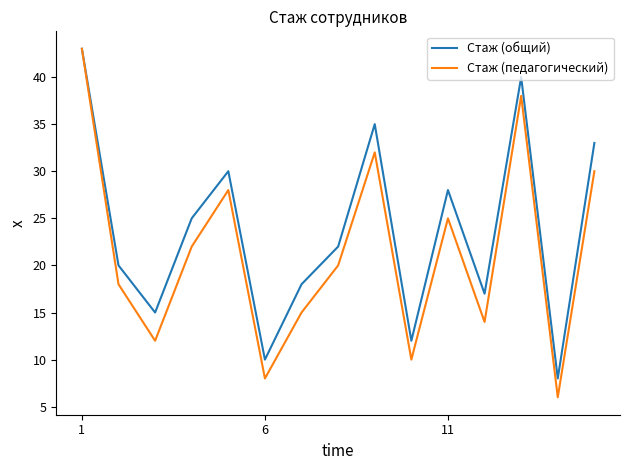

What are all the series names shown in the legend?

Стаж (общий), Стаж (педагогический)